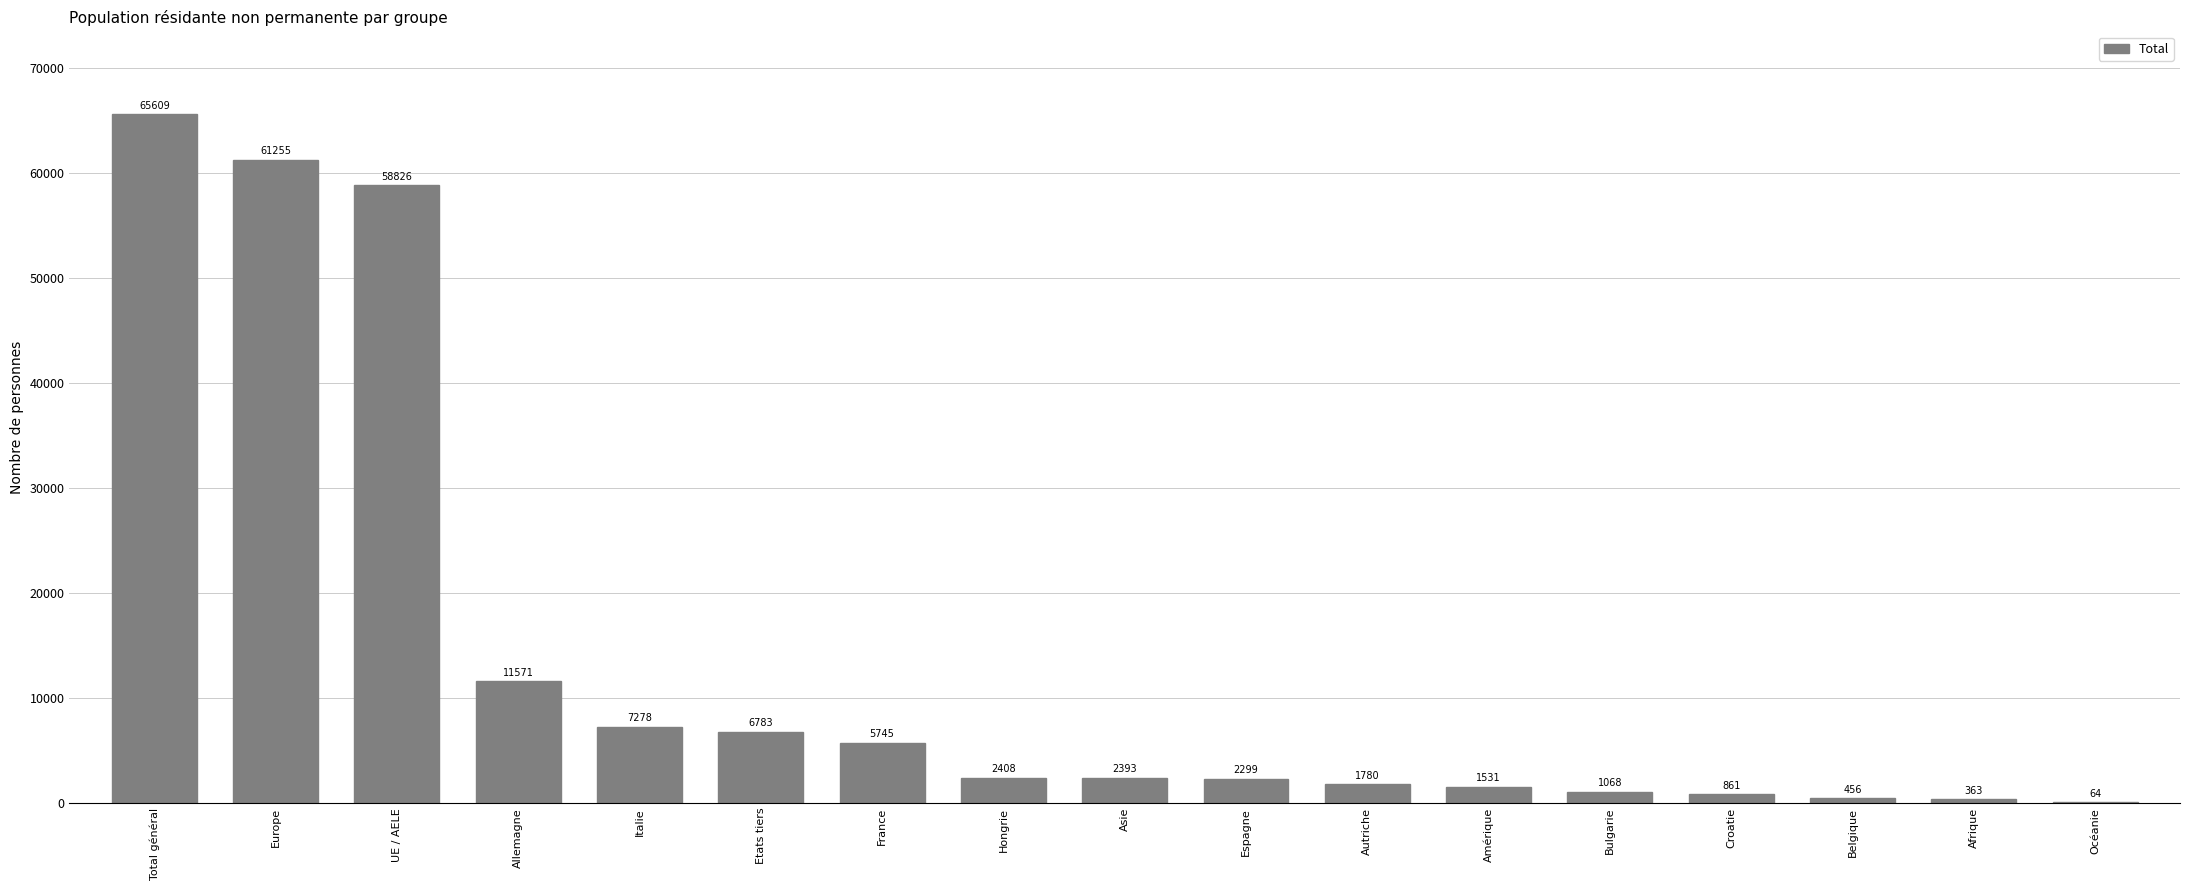

Is it true that the value at Etats tiers is 11191?

False